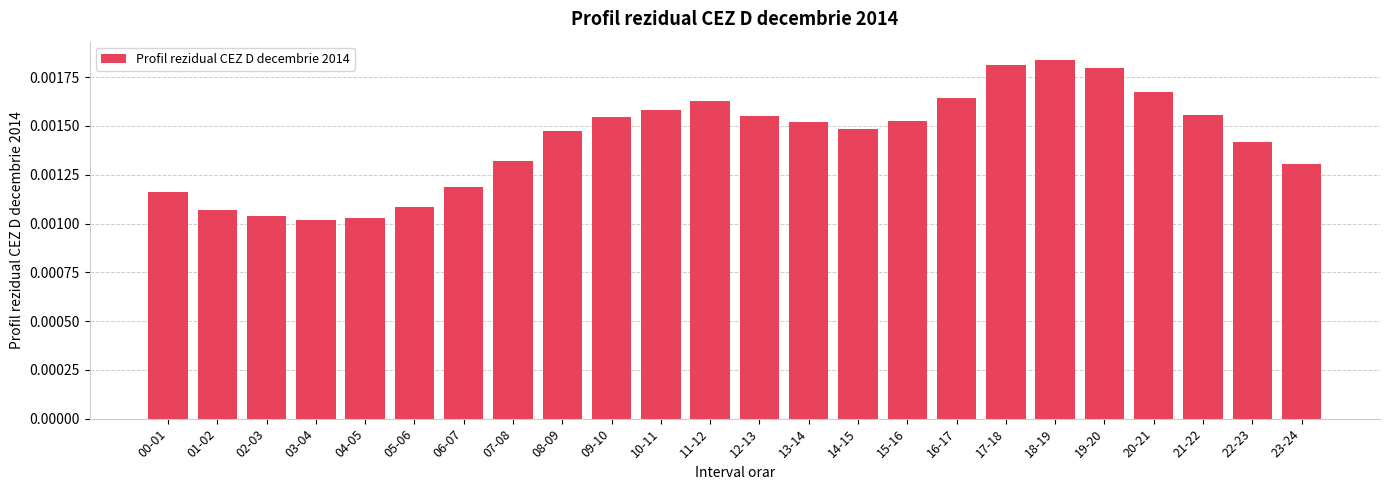

Count the values in the range 0 to 1.

24